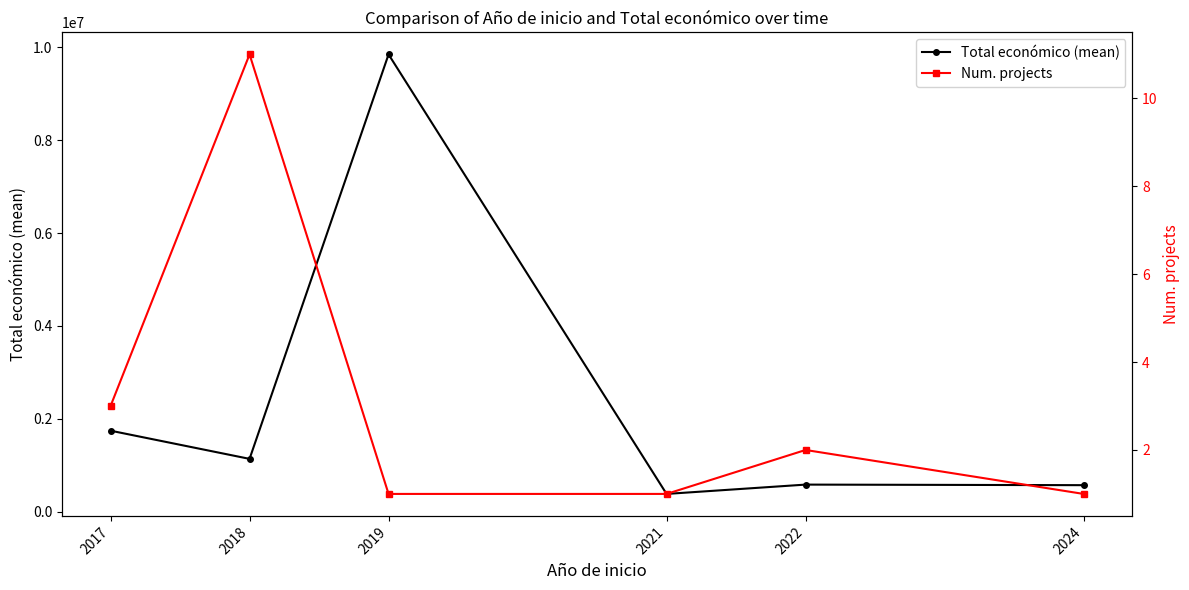

What is the difference between the maximum and minimum values in the Total económico (mean) series?

9467155.0